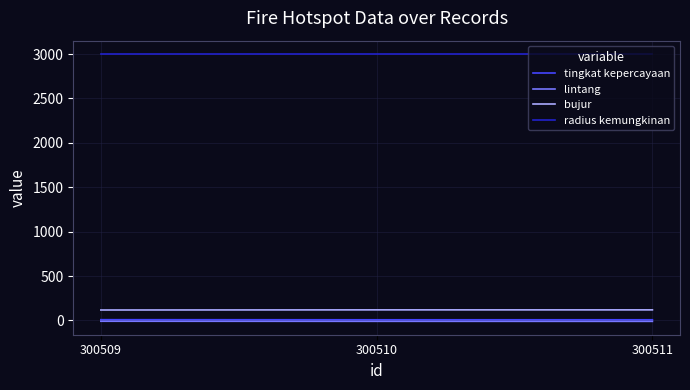

Which series has the largest total across all categories?

radius kemungkinan